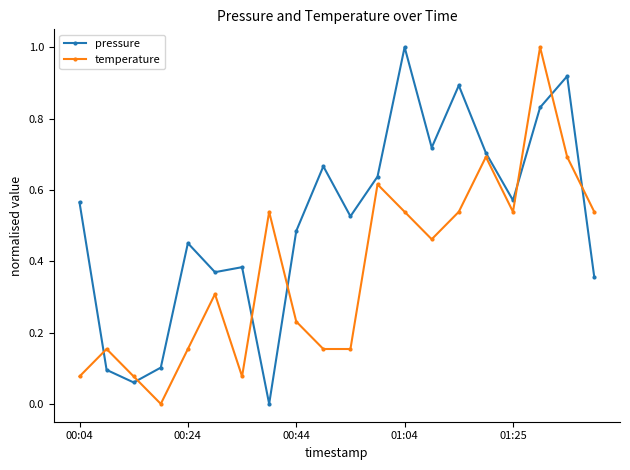

What is the greatest value displayed?

1.0